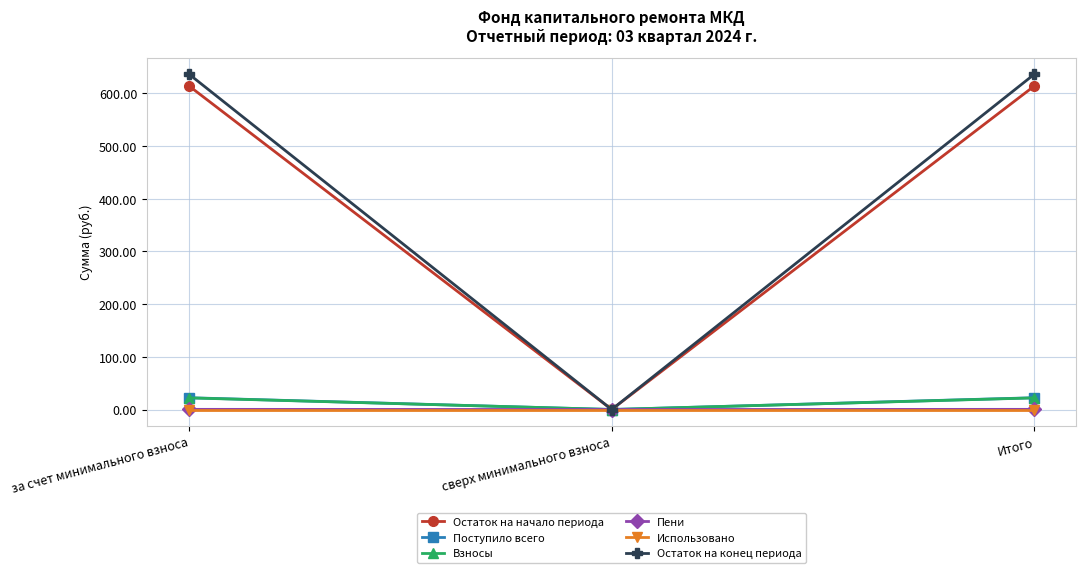

Read the Остаток на конец периода value at Итого.

636.3